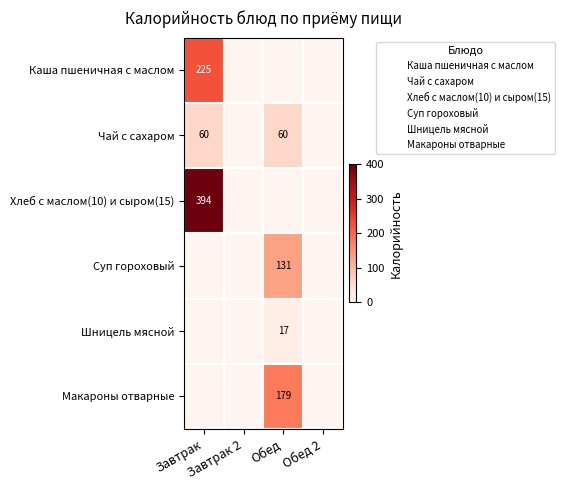

How many distinct data groups are displayed?

6